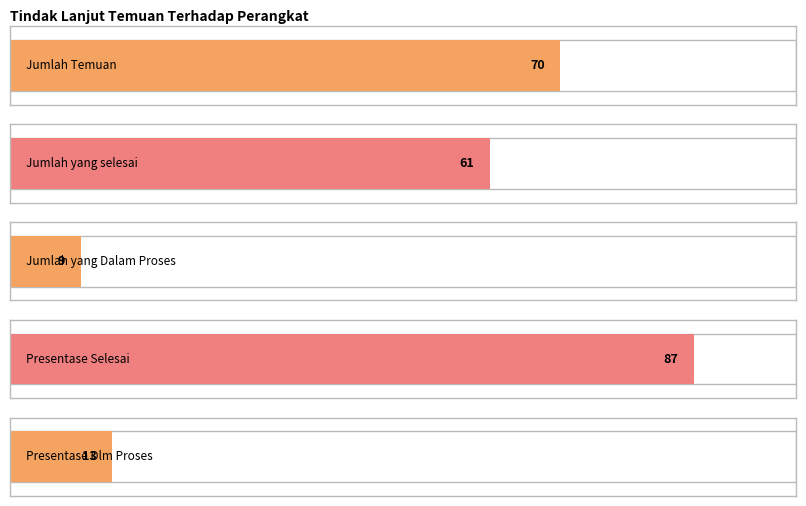

Is it true that the value at Jumlah yang Dalam Proses / Belum Selesai is 9?

True